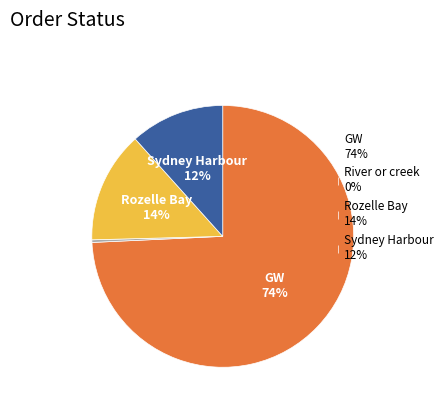

What percentage is the Rozelle Bay slice, to the nearest percent?

14%